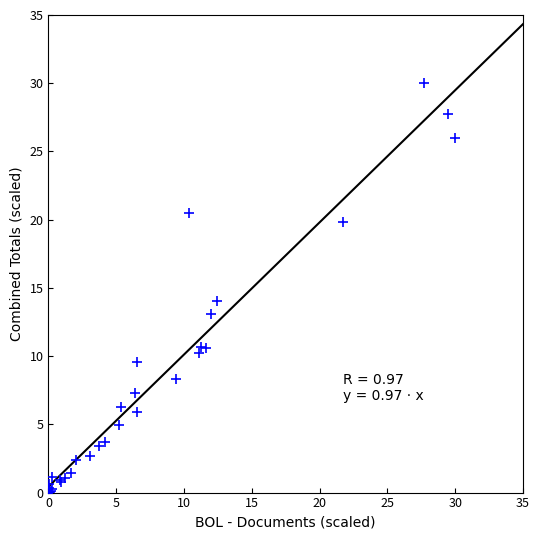

What Y value in the scatter plot is closest to 15?

14.0